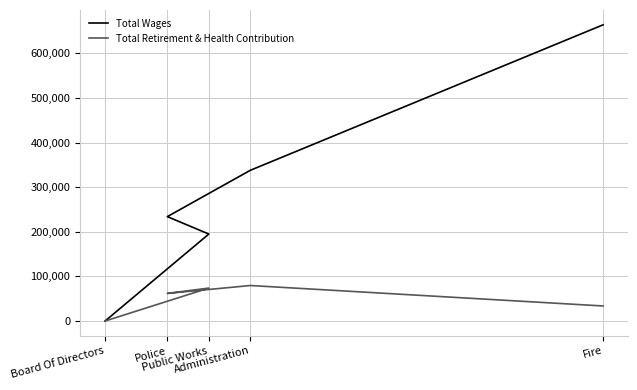

What is the spread (max minus min) of values at Police?

172100